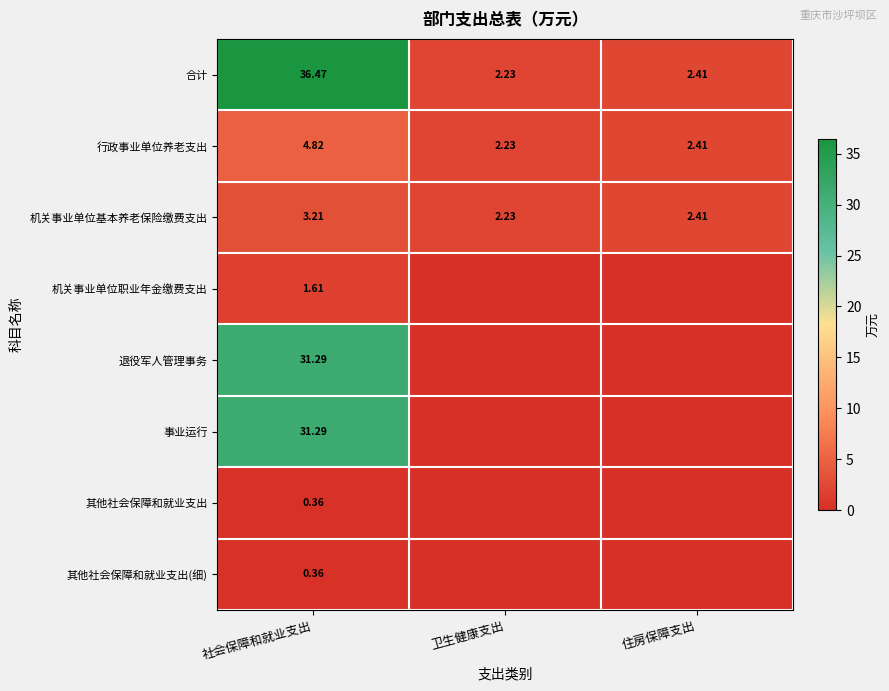

Which category has the highest value in the 机关事业单位基本养老保险缴费支出 series?

社会保障和就业支出